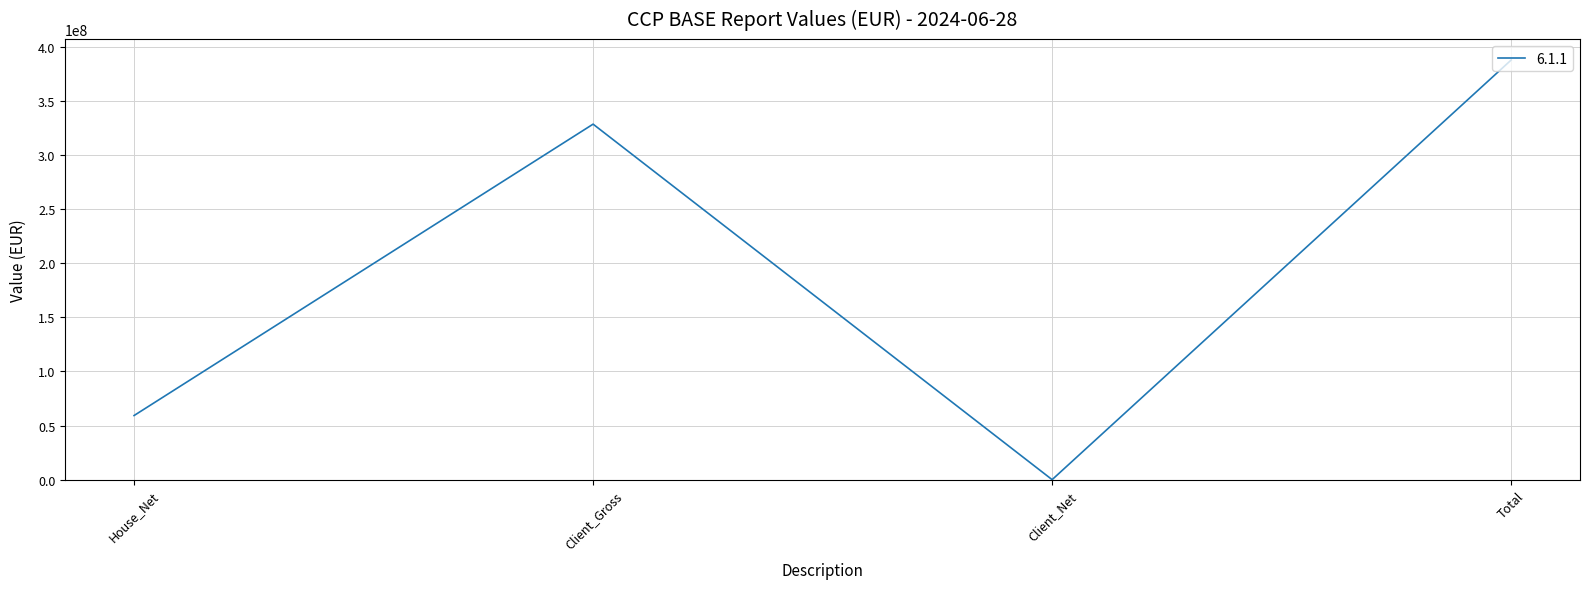

Between Client_Gross and House_Net, which is larger?

Client_Gross